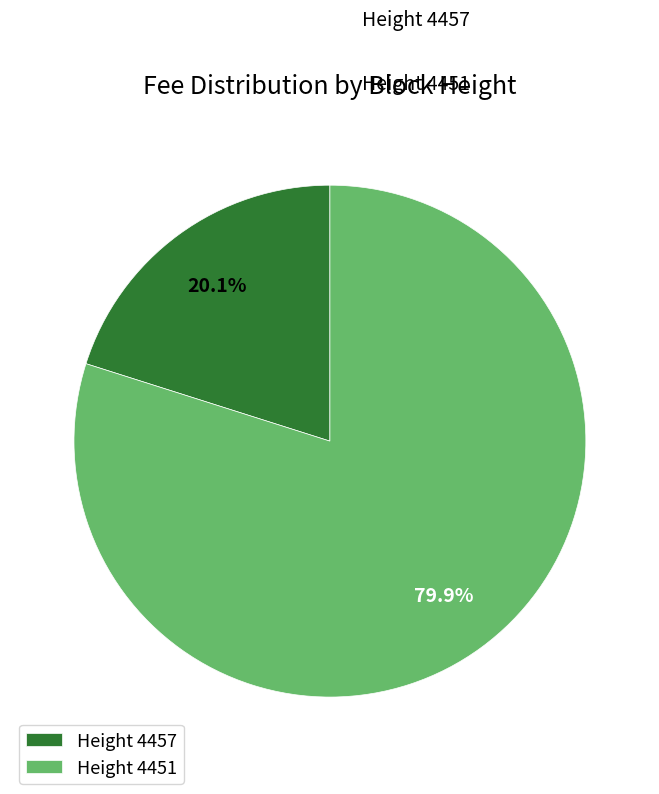

Do Height 4457 and Height 4451 together represent more than half of the pie?

Yes